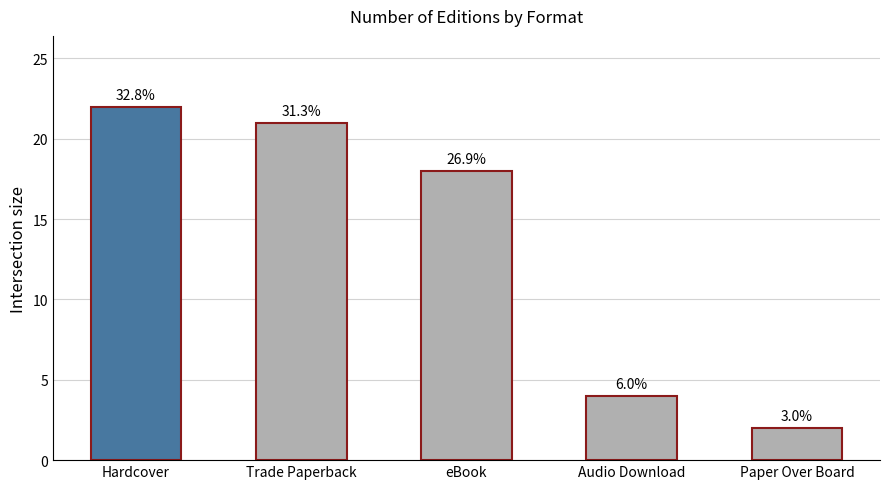

How many bars are there in total?

5